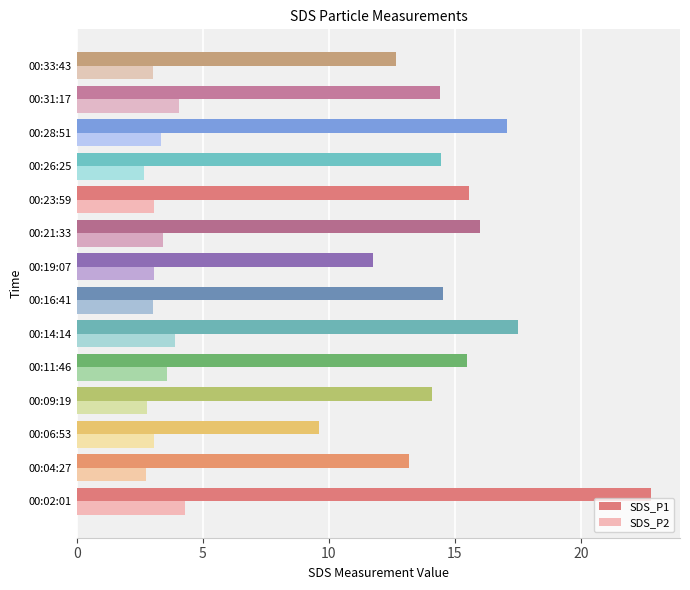

Rank the series by their average value, from highest to lowest.

SDS_P1, SDS_P2